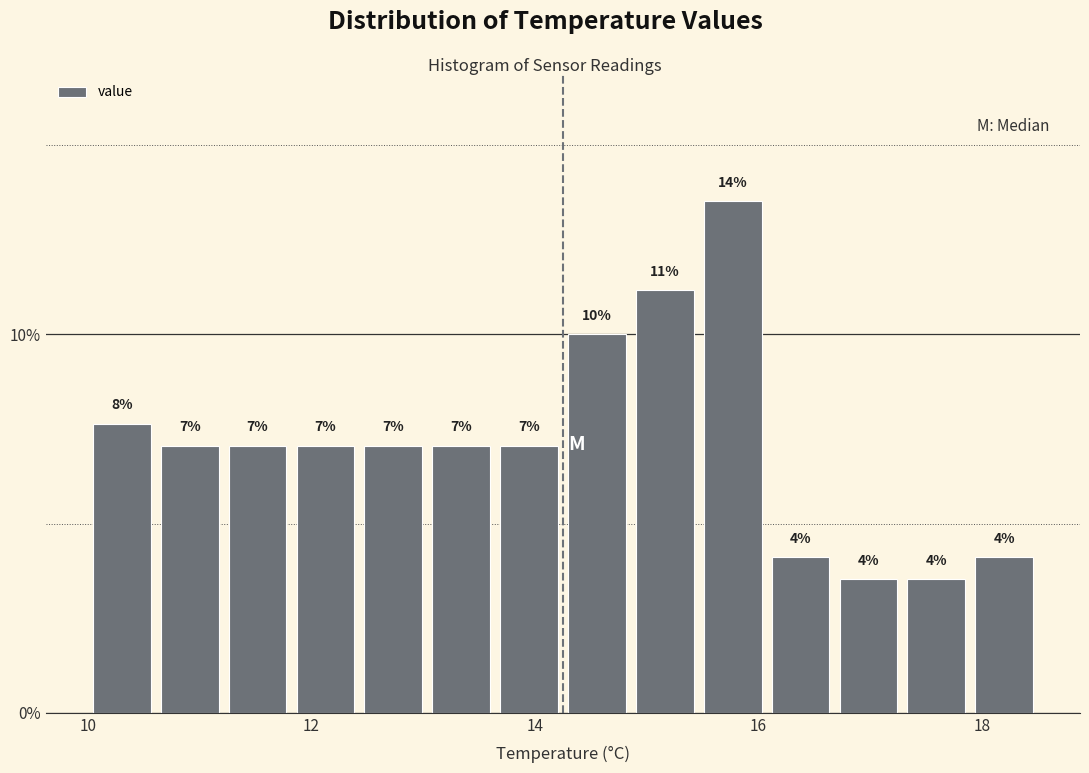

Around what value on the x-axis is the tallest bar? Give the approximate position of its centre, as read against the axis.

15.8